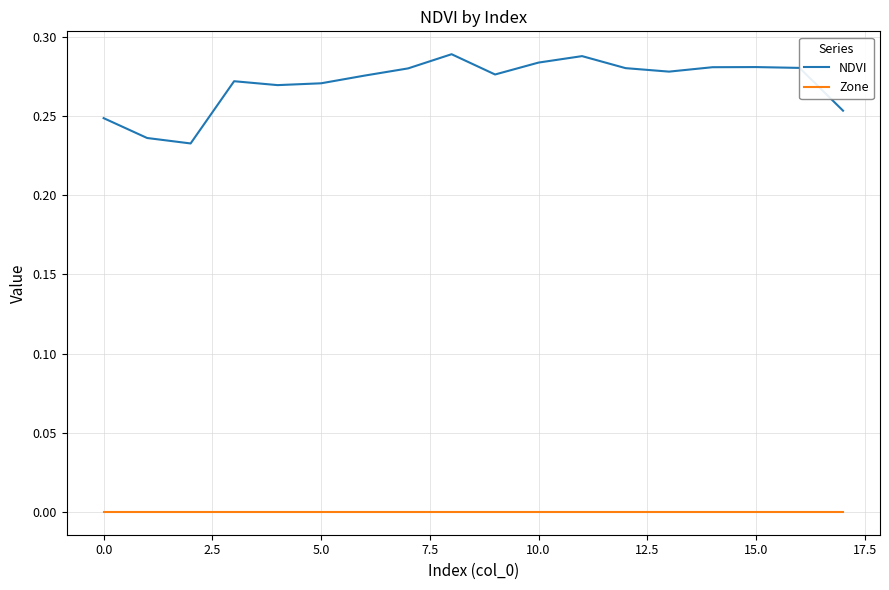

Which series has the widest spread of values?

NDVI